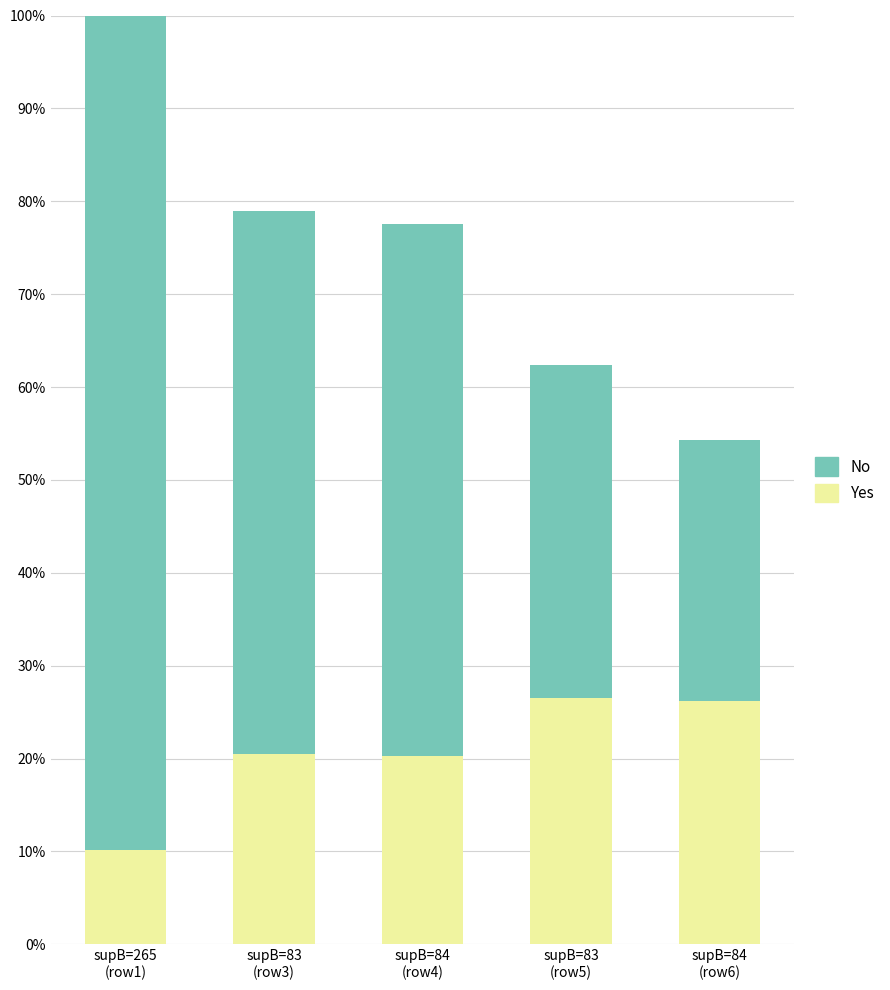

What are all the series names shown in the legend?

No, Yes